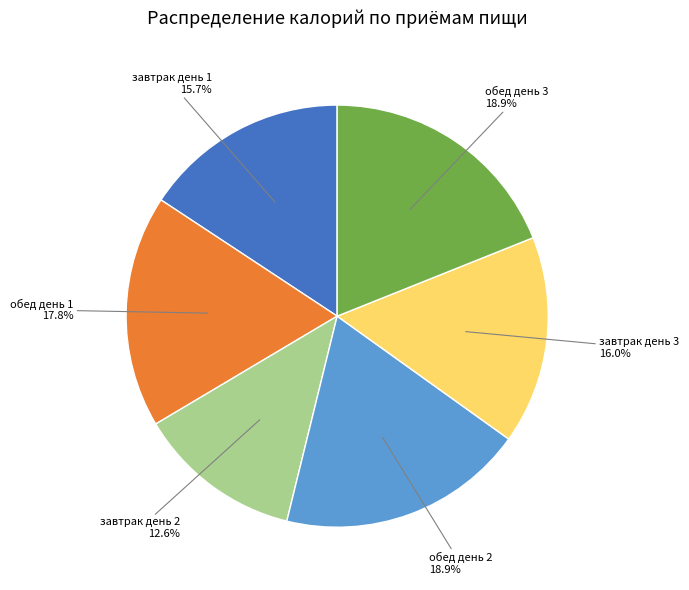

To the nearest percent, what is the average slice percentage?

17%